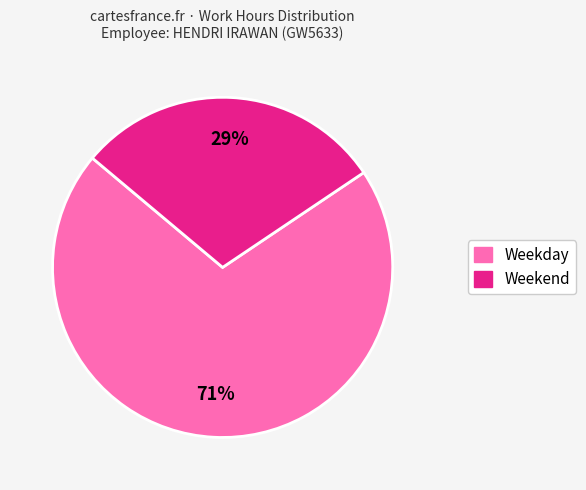

Is there any slice that represents more than half of the pie?

Yes